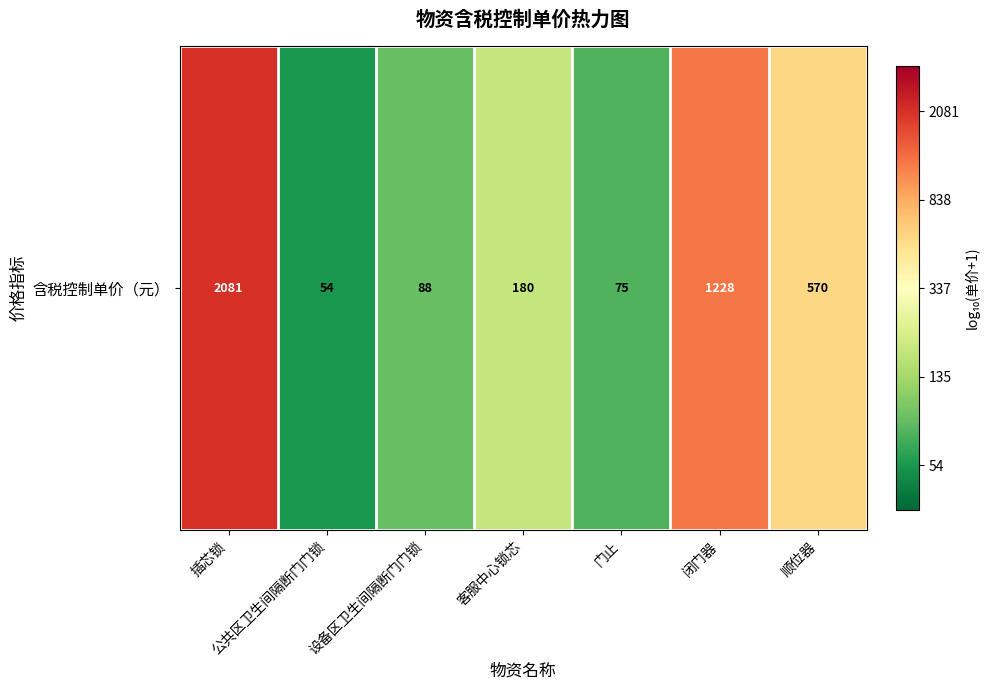

Approximately how many times larger is the value at 公共区卫生间隔断门门锁 compared to 顺位器?

0.6